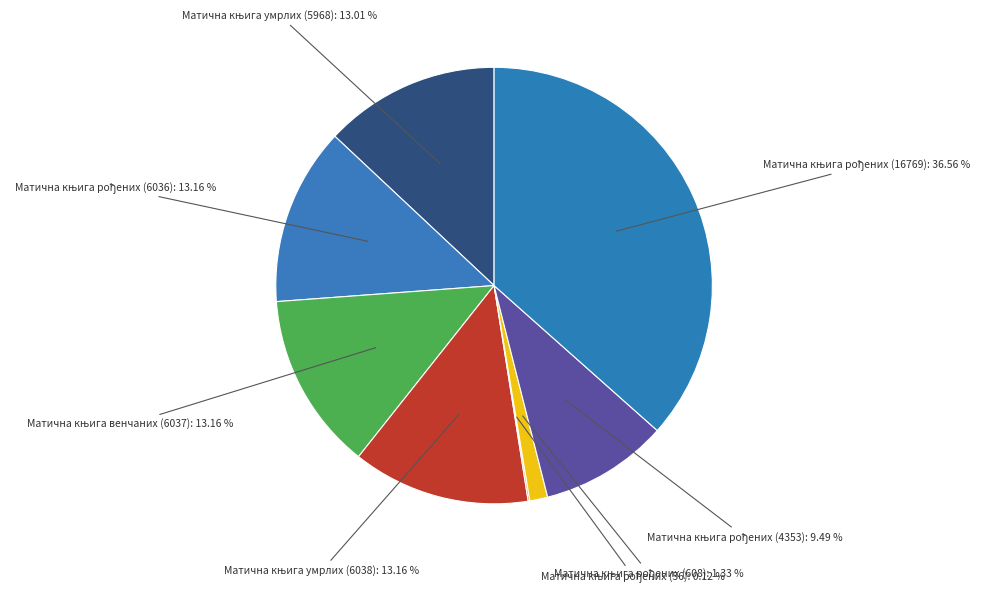

Is there a majority slice in this chart?

No